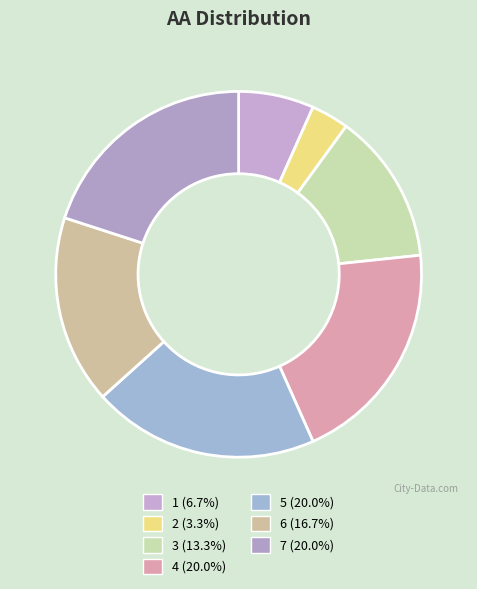

Rank the categories by value from lowest to highest.

2, 1, 3, 6, 4, 5, 7